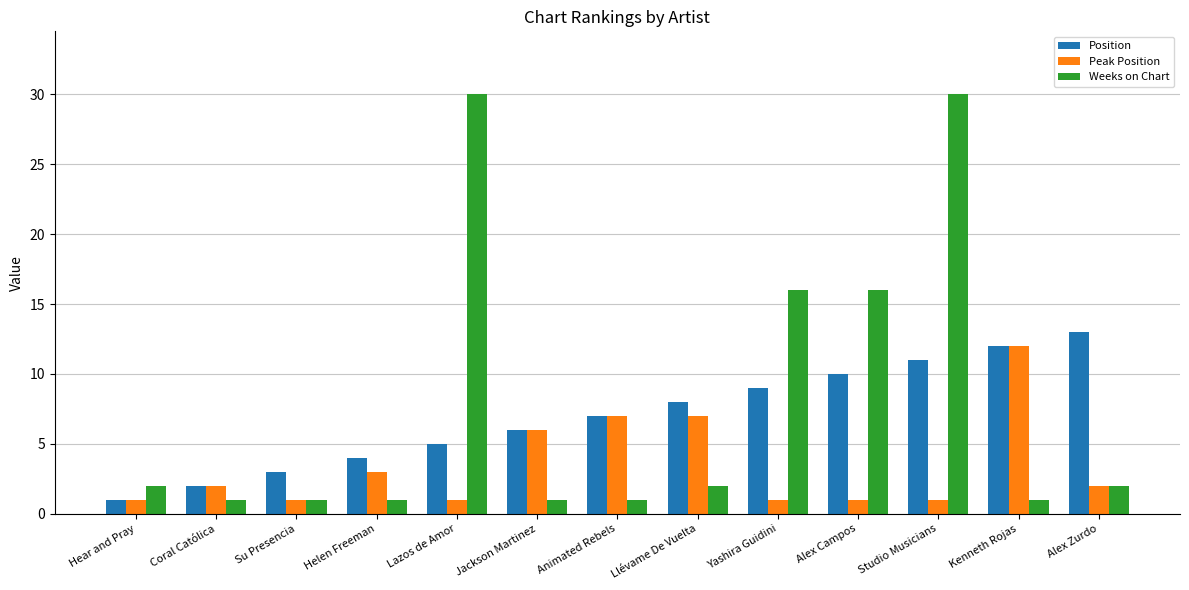

What is the label of the 7th bar from the left?

Animated Rebels